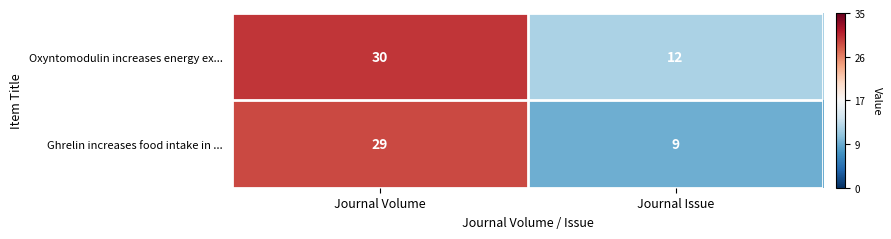

Which series changed the most between Journal Volume and Journal Issue?

Ghrelin increases food intake in ...